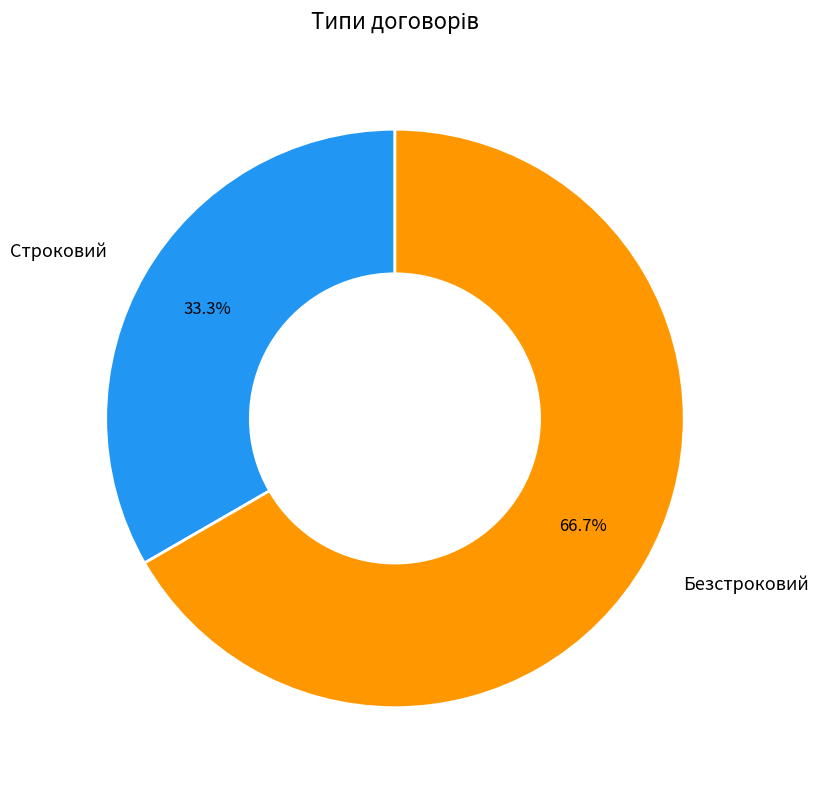

What is the largest slice in the pie chart?

Безстроковий